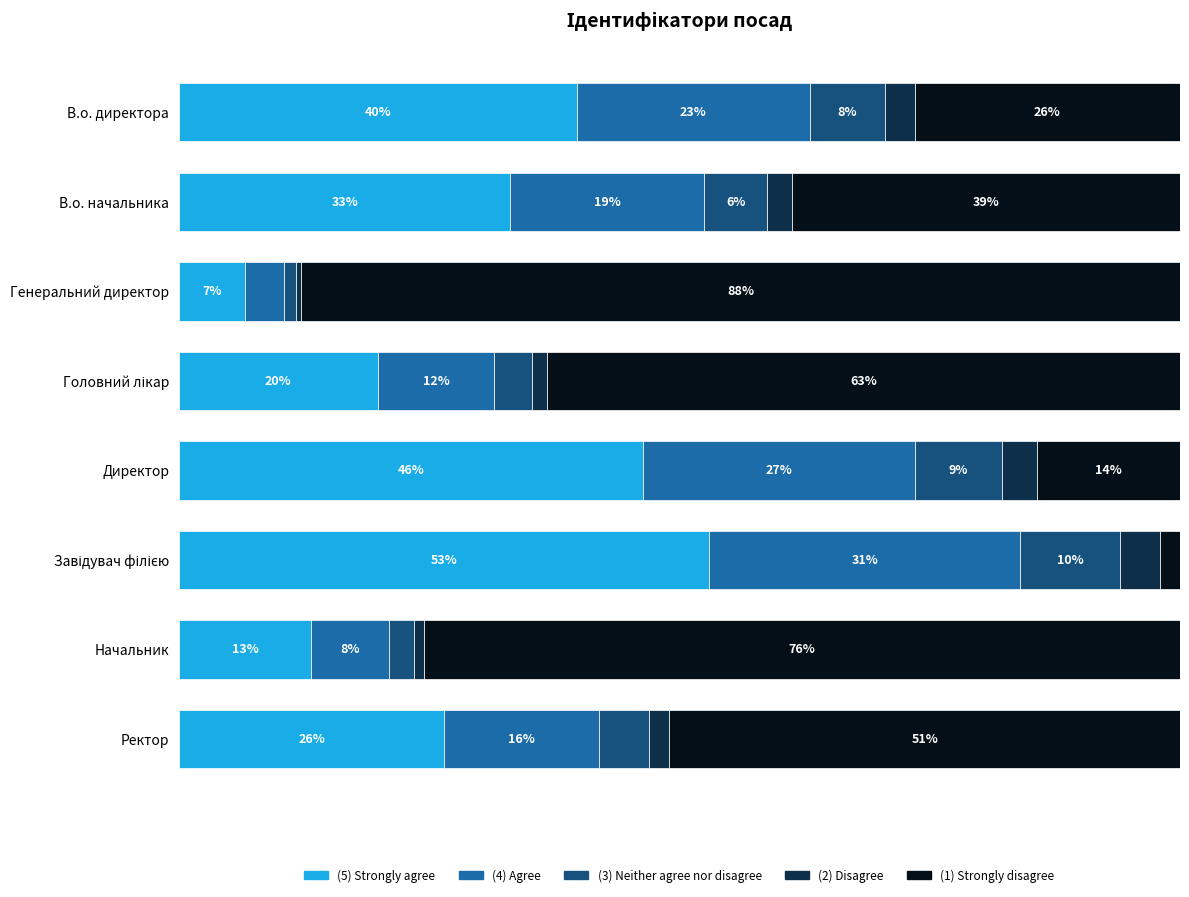

What are all the series names shown in the legend?

(5) Strongly agree, (4) Agree, (3) Neither agree nor disagree, (2) Disagree, (1) Strongly disagree